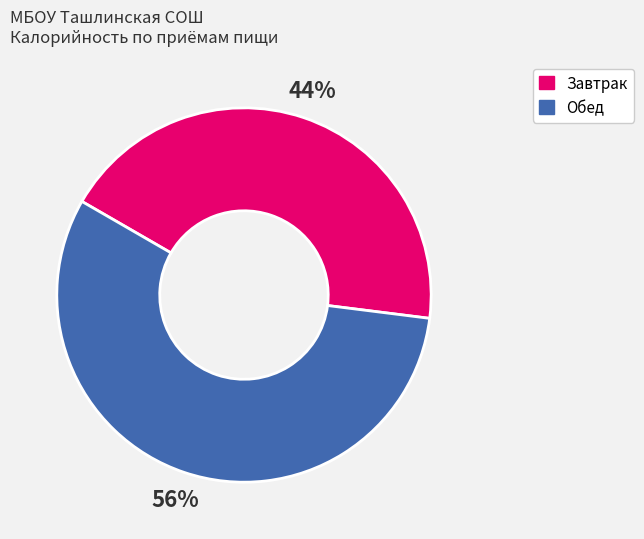

To the nearest percent, what is the average slice percentage?

50%